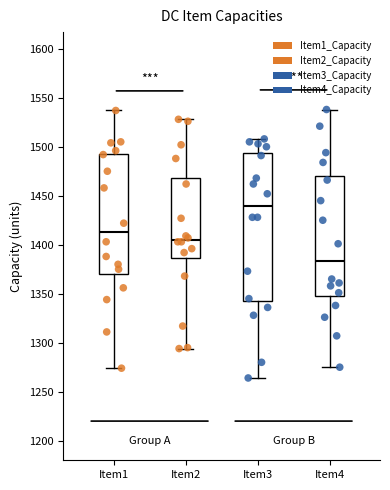

Reading left to right, transcribe this box plot: for each box, give where its median line is, the range the box spans, and where its two whiskers end, as read against the y-axis. The values are not printed on the chart, so give them approximately, as read against the axis.

Item1: median 1415, box 1370 to 1495, whiskers 1275 to 1535
Item2: median 1405, box 1385 to 1470, whiskers 1295 to 1530
Item3: median 1440, box 1345 to 1495, whiskers 1265 to 1510
Item4: median 1385, box 1350 to 1470, whiskers 1275 to 1540